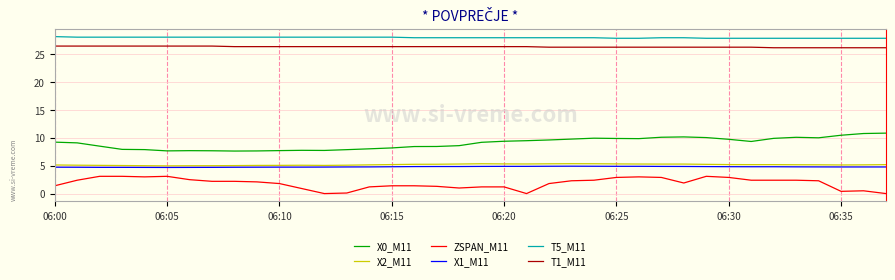

True or false: T1_M11 and X1_M11 cross at least once.

False